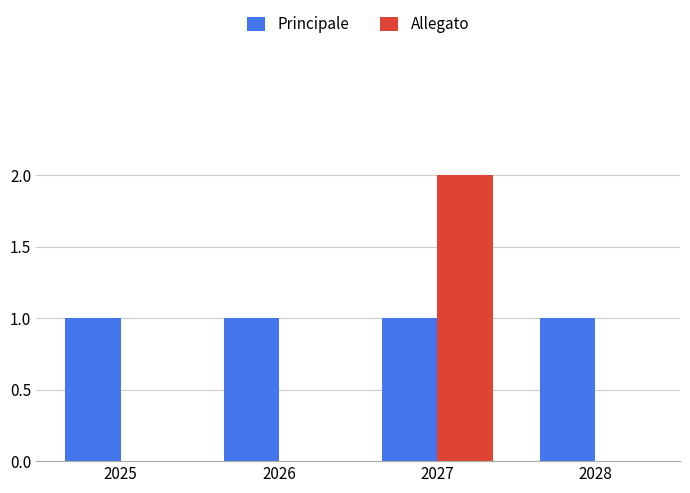

What are all the series names shown in the legend?

Principale, Allegato